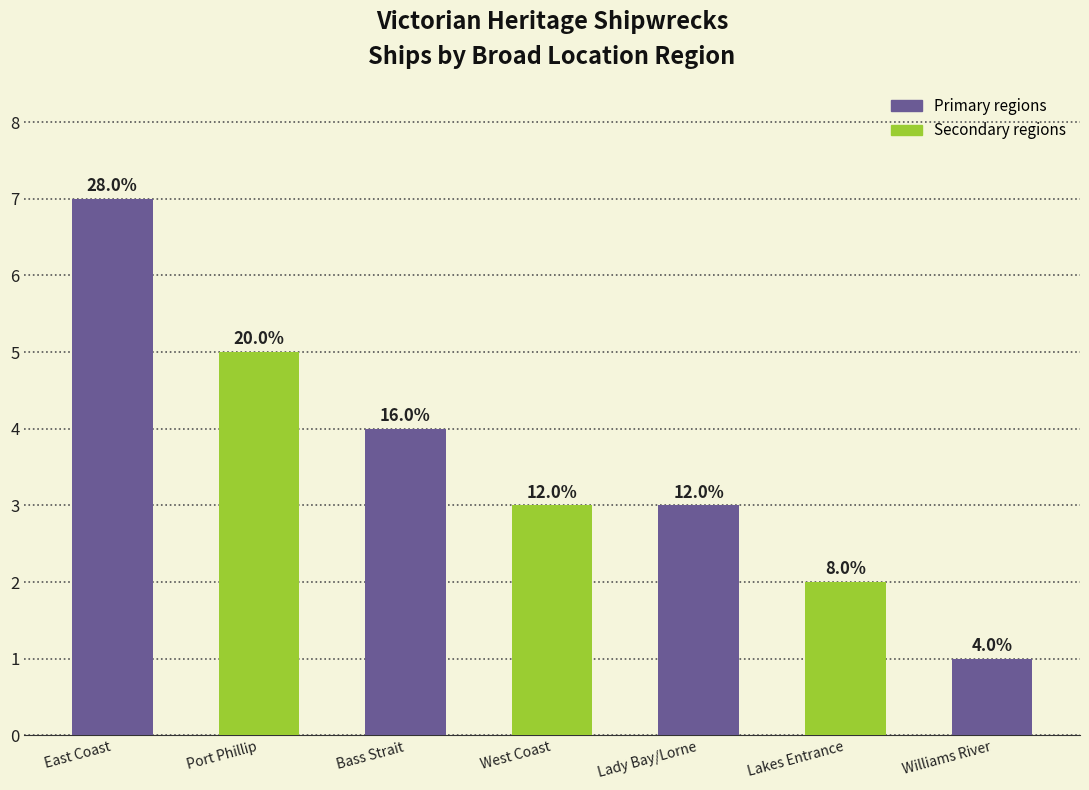

What is the change in value from East Coast to Williams River?

-6